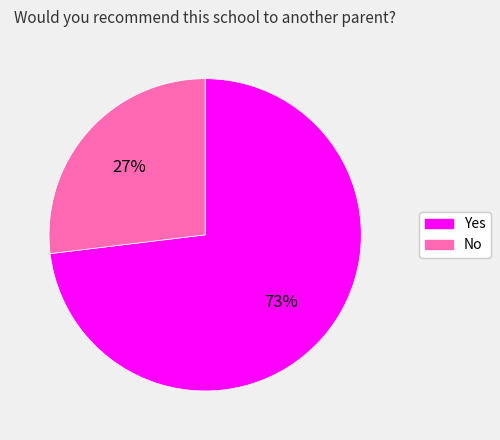

What is the majority slice?

Yes